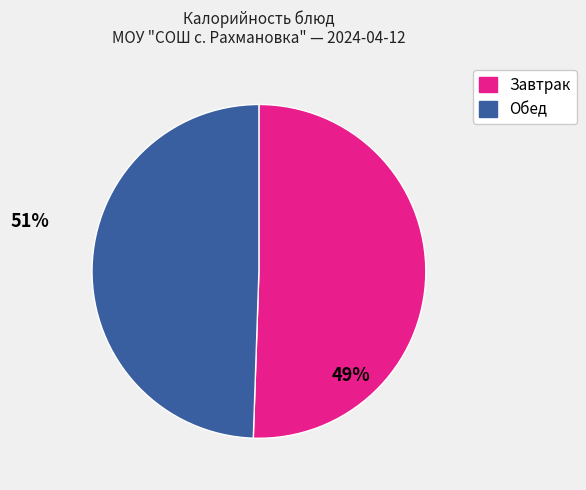

Count the number of slices in the pie.

2